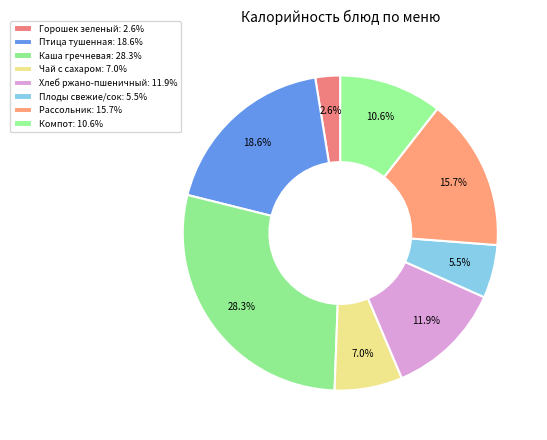

Approximately how many times larger is the value at Компот compared to Плоды свежие/сок?

1.9